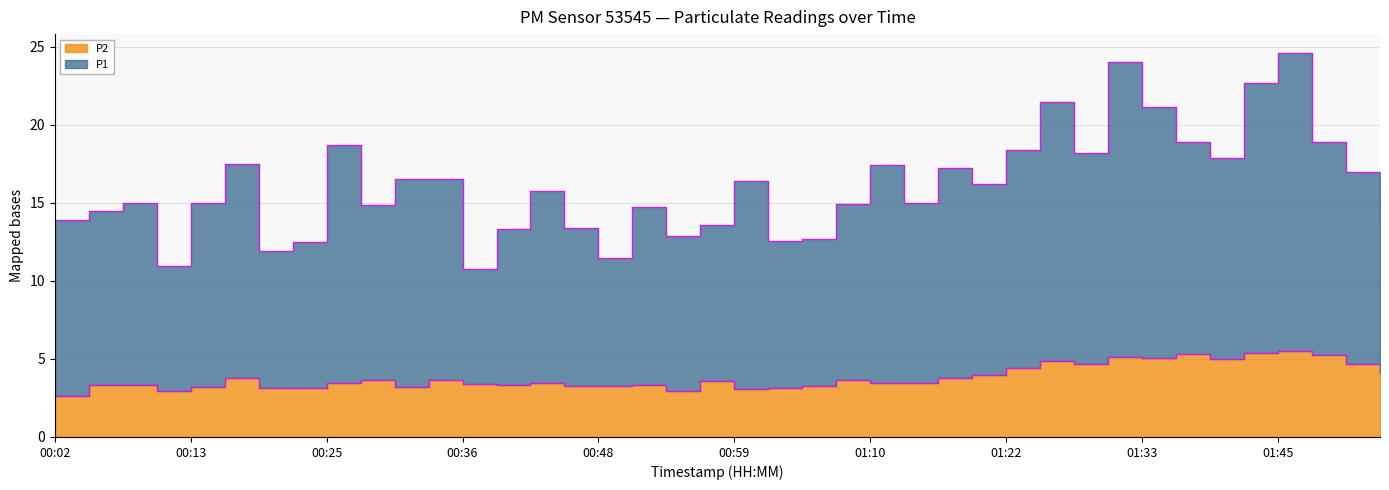

At which category is the sum across all series the highest?

01:45